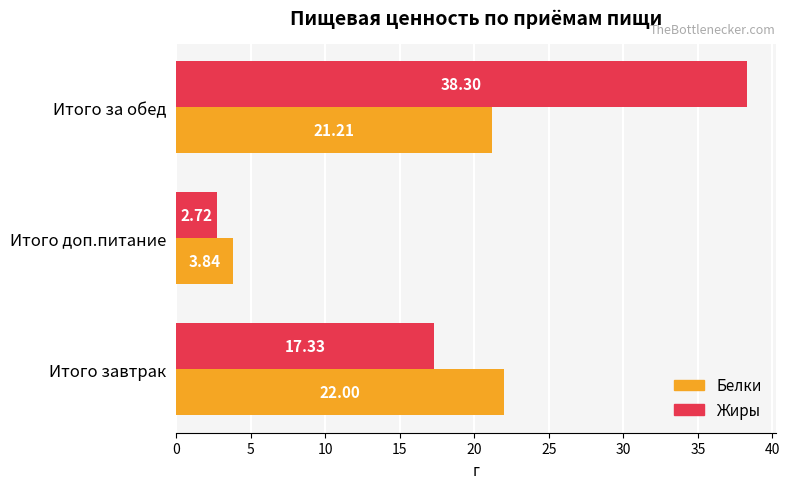

At which category is the sum across all series the highest?

Итого за обед